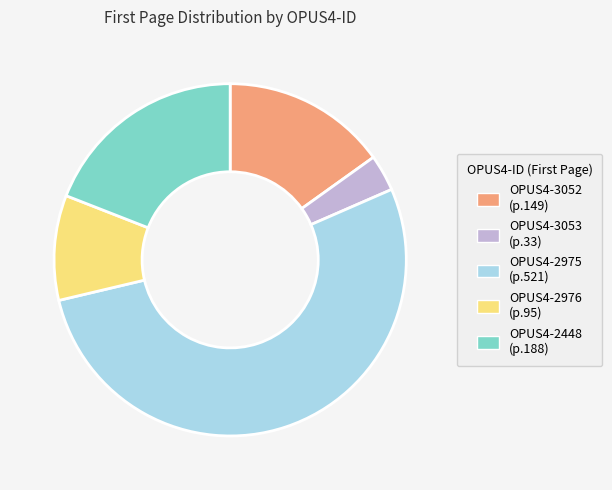

Count the number of slices in the pie.

5